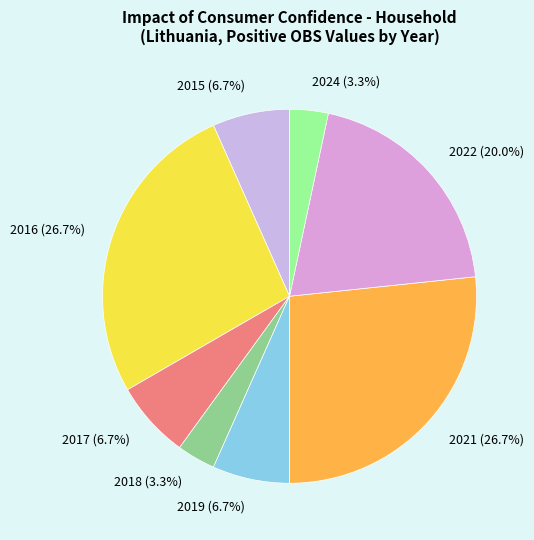

Approximately how many times larger is the value at 2016 compared to 2022?

1.3